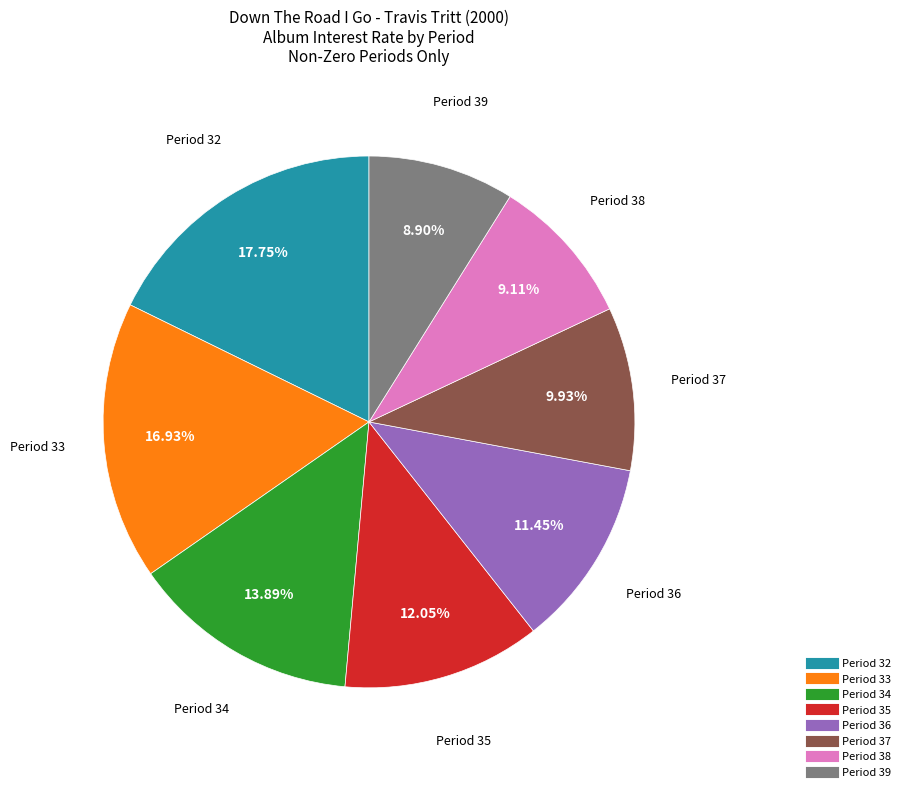

Is there a majority slice in this chart?

No